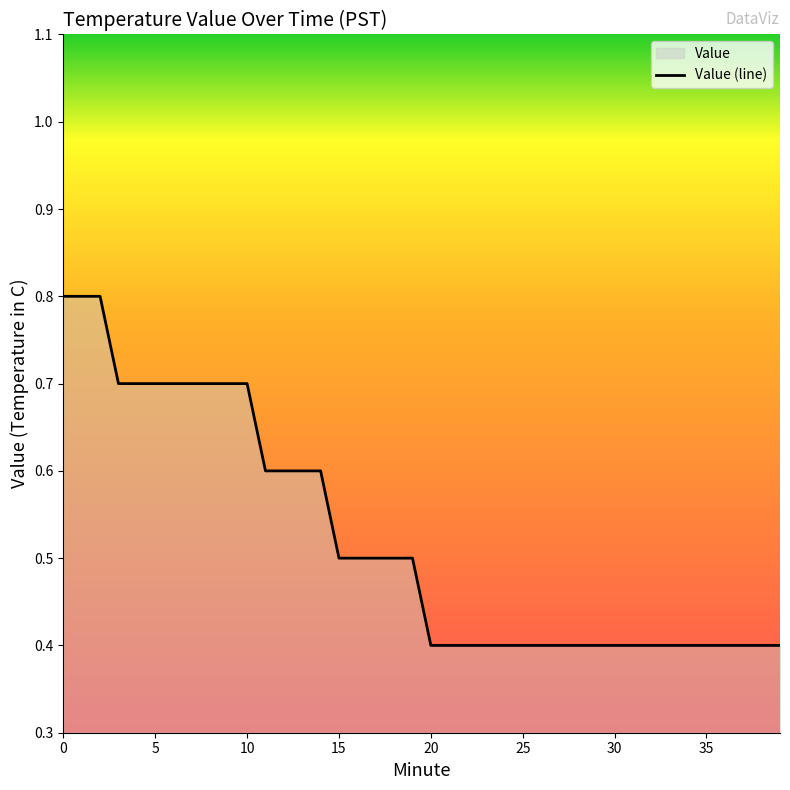

What is the difference between the second highest and second lowest values?

0.4